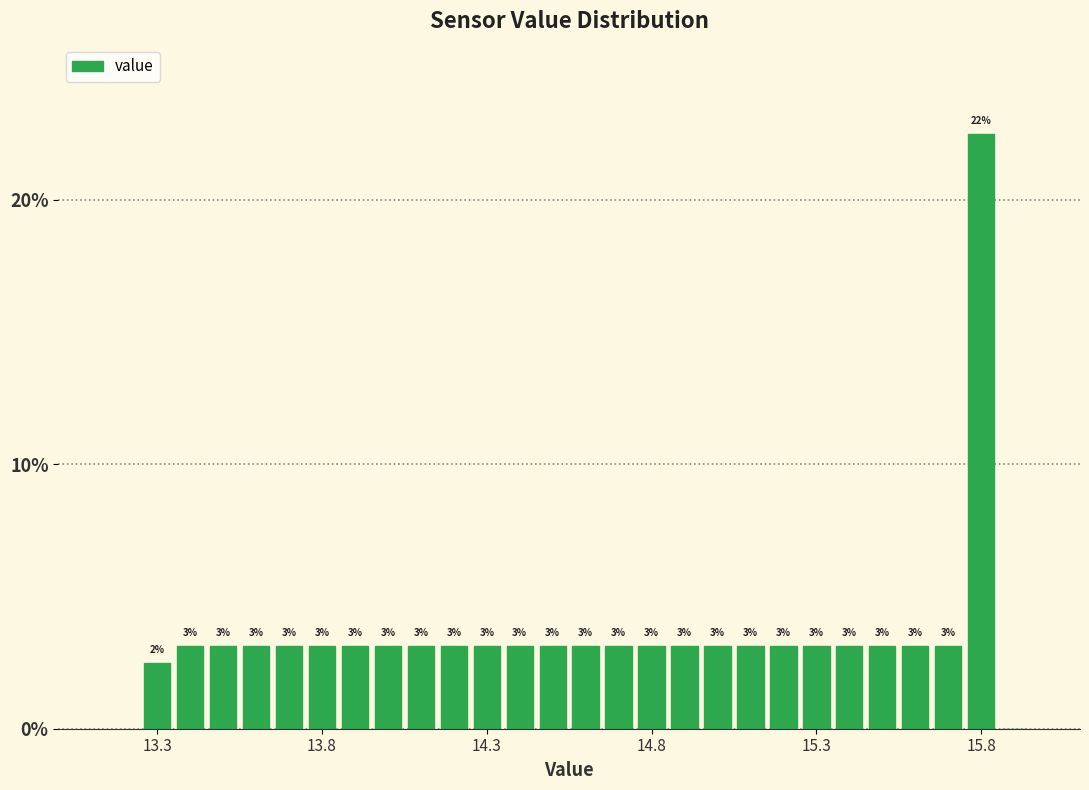

Around what value on the x-axis is the tallest bar? Give the approximate position of its centre, as read against the axis.

15.80